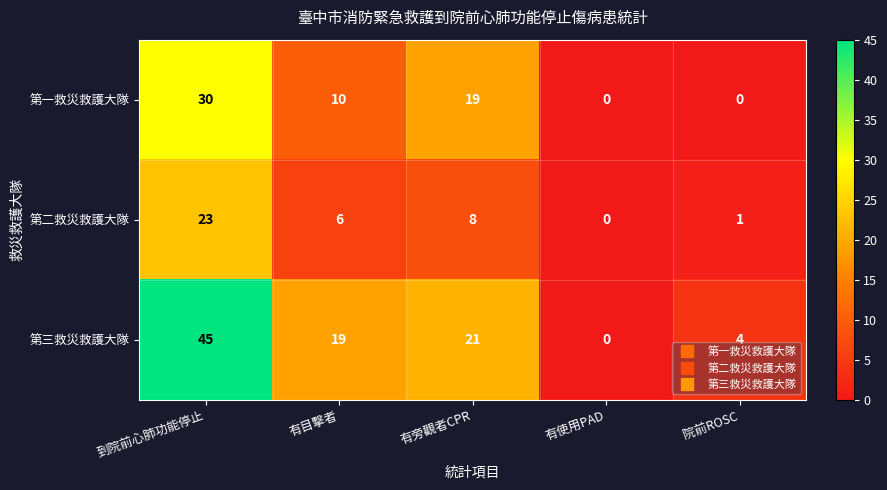

What is the difference between the highest and lowest values at 院前ROSC?

4